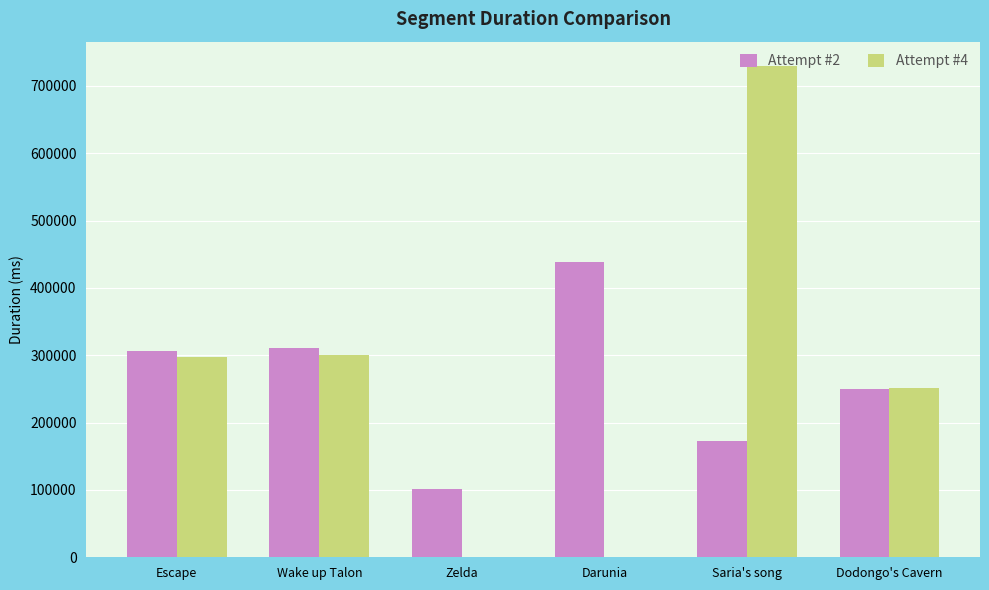

Which series changed the most between Wake up Talon and Darunia?

Attempt #4